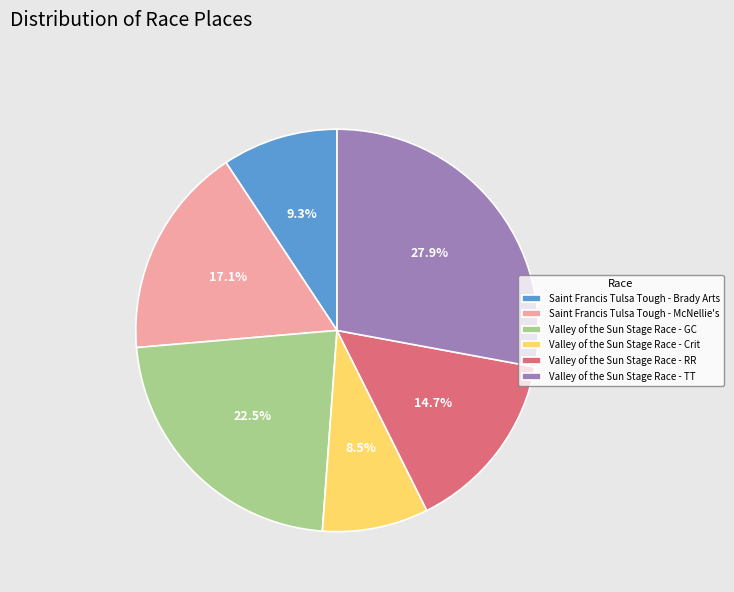

How many slices are in this pie chart?

6